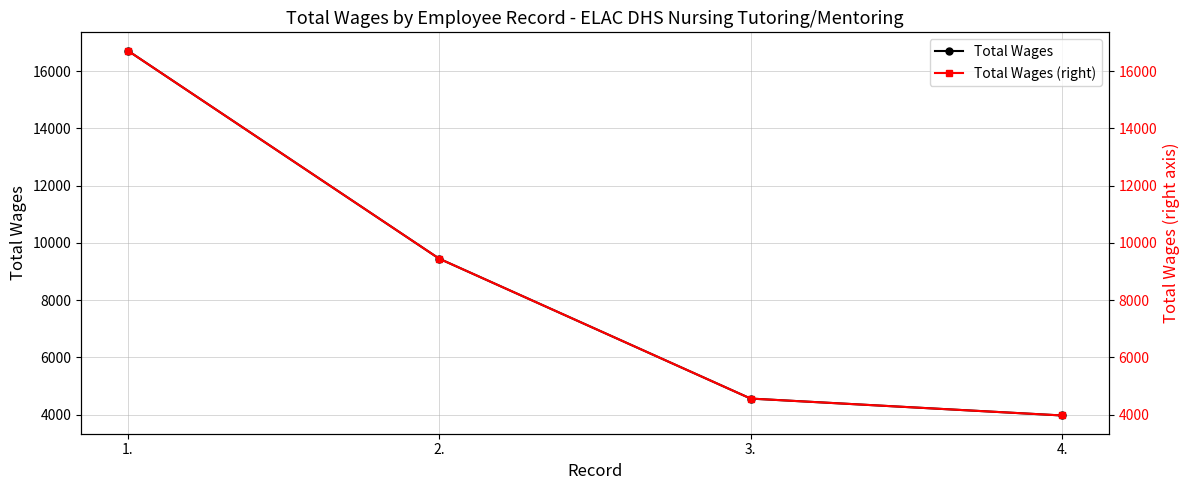

Rank the series at 2. from highest to lowest value.

Total Wages, Total Wages (right)